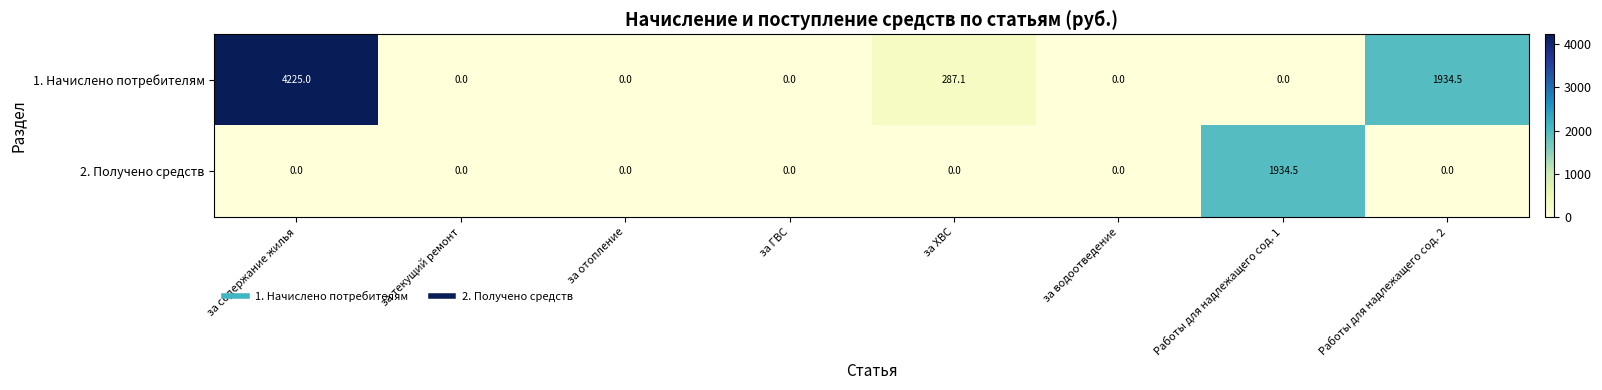

Reading left to right, transcribe all the data shown in this chart.

1. Начислено потребителям: 4225.0	0.0	0.0	0.0	287.1	0.0	0.0	1934.5
2. Получено средств: 0.0	0.0	0.0	0.0	0.0	0.0	1934.5	0.0